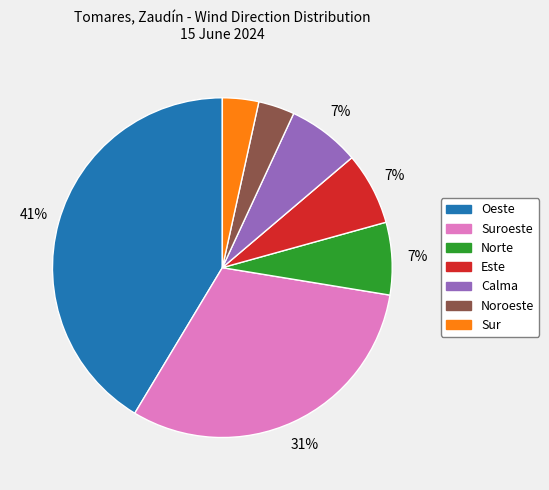

To the nearest percent, what is the combined percentage of Este and Noroeste?

10%